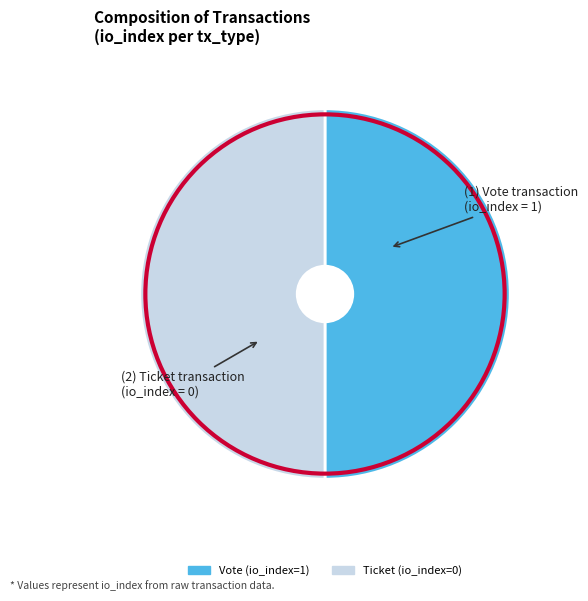

Is the sum of Vote (io_index=1) and Ticket (io_index=0) greater than half?

Yes